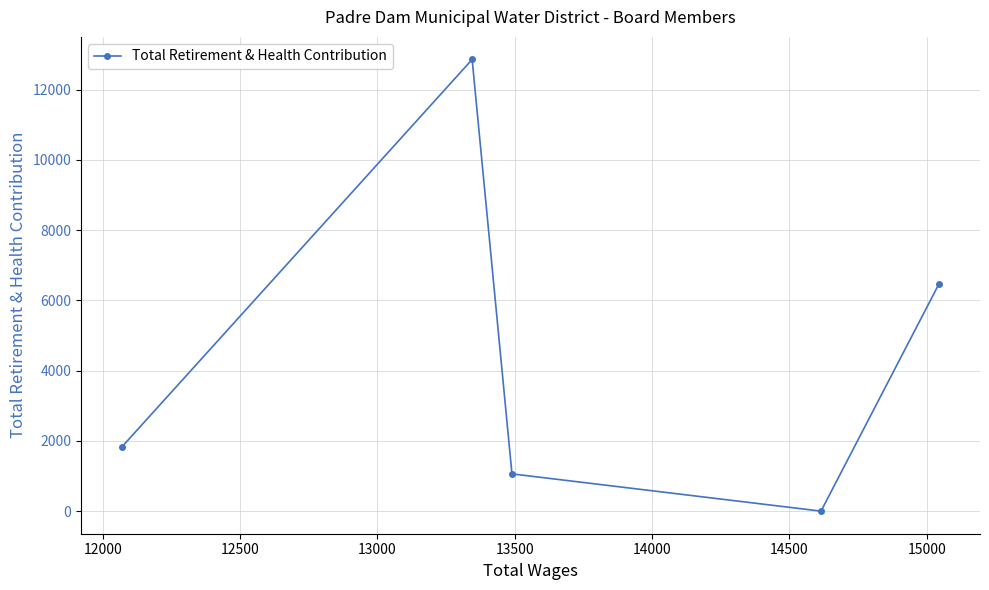

What is the average value?

4446